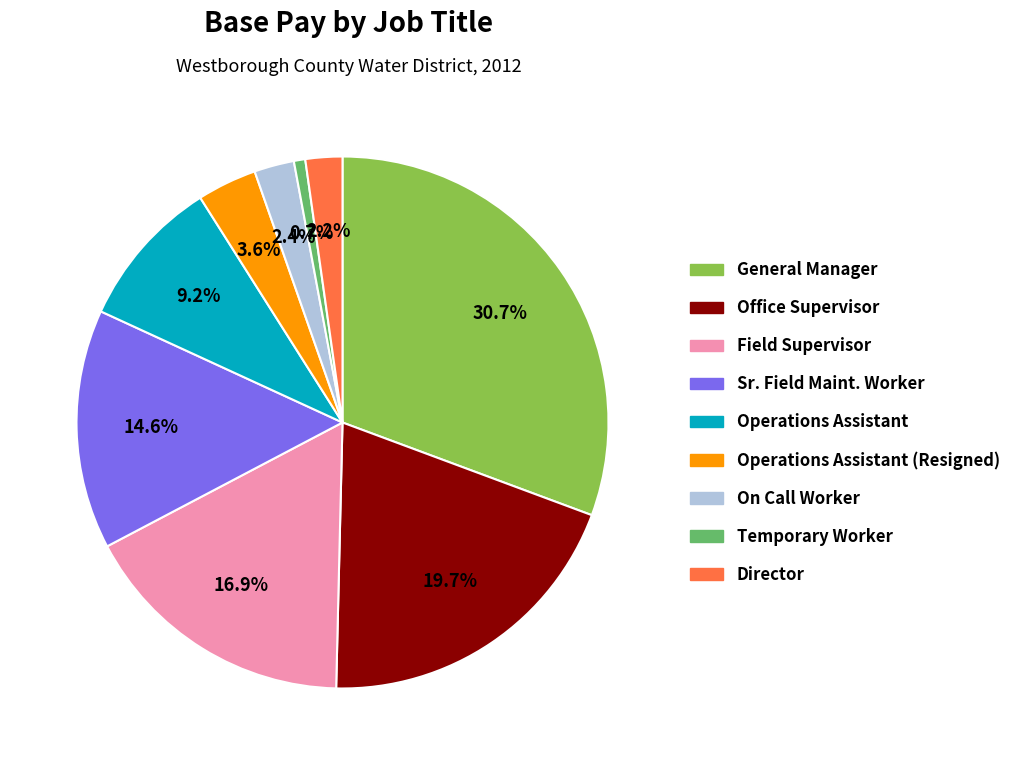

Is there any slice that represents more than half of the pie?

No